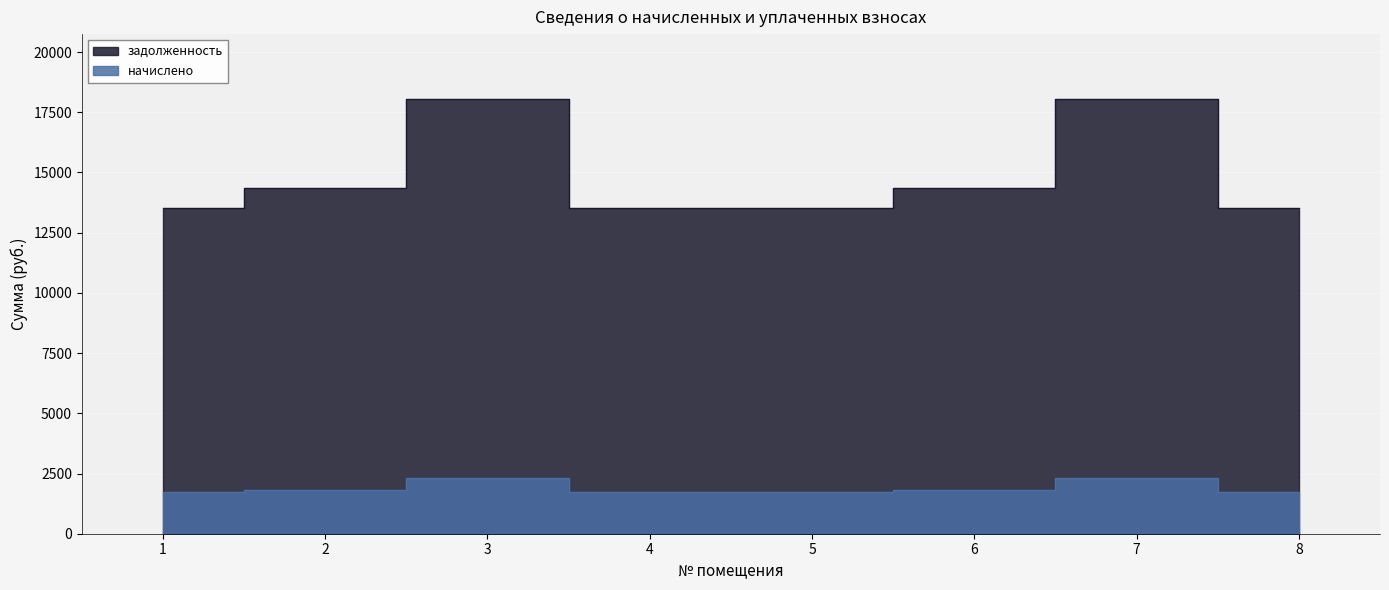

Rank the series by their maximum value, from highest to lowest.

задолженность, начислено